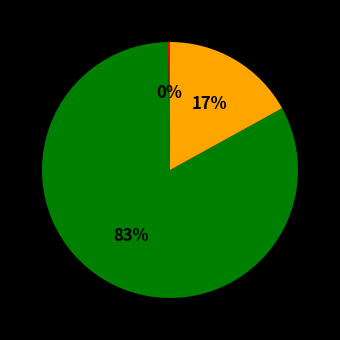

Is there a majority slice in this chart?

Yes